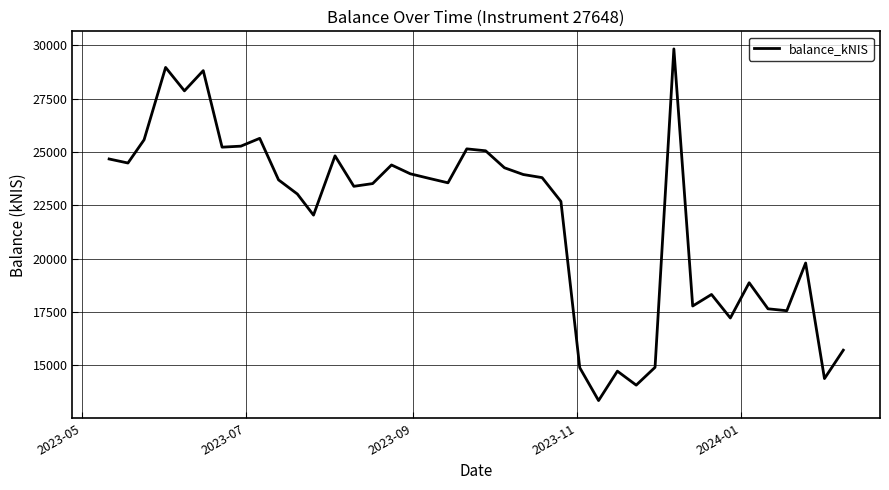

What is the maximum value shown in the chart?

29838.5